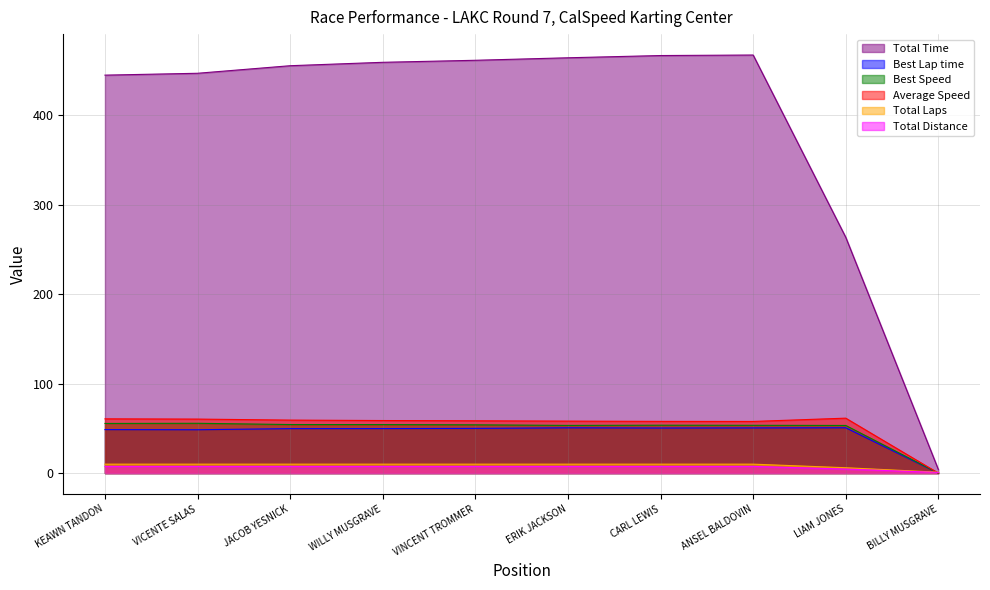

Reading right to left, what are all the values shown in this chart?

Total Time: BILLY MUSGRAVE=4.0	LIAM JONES=263.7	ANSEL BALDOVIN=467.5	CARL LEWIS=466.9	ERIK JACKSON=464.4	VINCENT TROMMER=461.6	WILLY MUSGRAVE=459.4	JACOB YESNICK=455.6	VICENTE SALAS=447.1	KEAWN TANDON=445.0
Best Lap time: BILLY MUSGRAVE=0.0	LIAM JONES=50.7	ANSEL BALDOVIN=50.5	CARL LEWIS=50.4	ERIK JACKSON=50.6	VINCENT TROMMER=50.0	WILLY MUSGRAVE=49.8	JACOB YESNICK=49.7	VICENTE SALAS=48.5	KEAWN TANDON=48.6
Best Speed: BILLY MUSGRAVE=0.0	LIAM JONES=53.3	ANSEL BALDOVIN=53.4	CARL LEWIS=53.5	ERIK JACKSON=53.3	VINCENT TROMMER=54.0	WILLY MUSGRAVE=54.2	JACOB YESNICK=54.3	VICENTE SALAS=55.7	KEAWN TANDON=55.5
Average Speed: BILLY MUSGRAVE=0.0	LIAM JONES=61.4	ANSEL BALDOVIN=57.8	CARL LEWIS=57.8	ERIK JACKSON=58.1	VINCENT TROMMER=58.5	WILLY MUSGRAVE=58.8	JACOB YESNICK=59.3	VICENTE SALAS=60.4	KEAWN TANDON=60.7
Total Laps: BILLY MUSGRAVE=1.0	LIAM JONES=6.0	ANSEL BALDOVIN=10.0	CARL LEWIS=10.0	ERIK JACKSON=10.0	VINCENT TROMMER=10.0	WILLY MUSGRAVE=10.0	JACOB YESNICK=10.0	VICENTE SALAS=10.0	KEAWN TANDON=10.0
Total Distance: BILLY MUSGRAVE=0.8	LIAM JONES=4.5	ANSEL BALDOVIN=7.5	CARL LEWIS=7.5	ERIK JACKSON=7.5	VINCENT TROMMER=7.5	WILLY MUSGRAVE=7.5	JACOB YESNICK=7.5	VICENTE SALAS=7.5	KEAWN TANDON=7.5